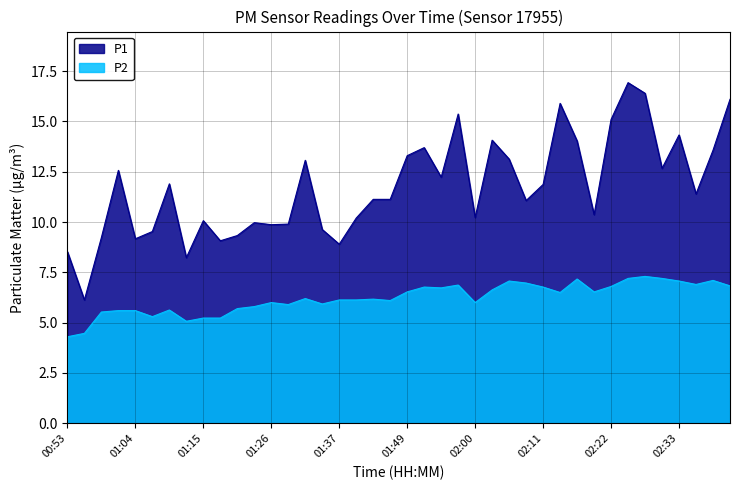

Which series changed the most between 01:21 and 01:51?

P1